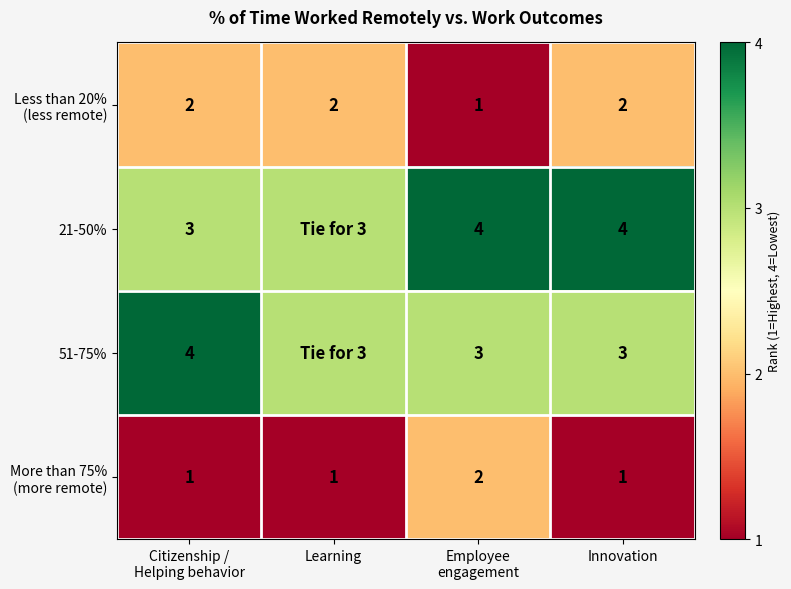

What is the total value across all series at Innovation?

10